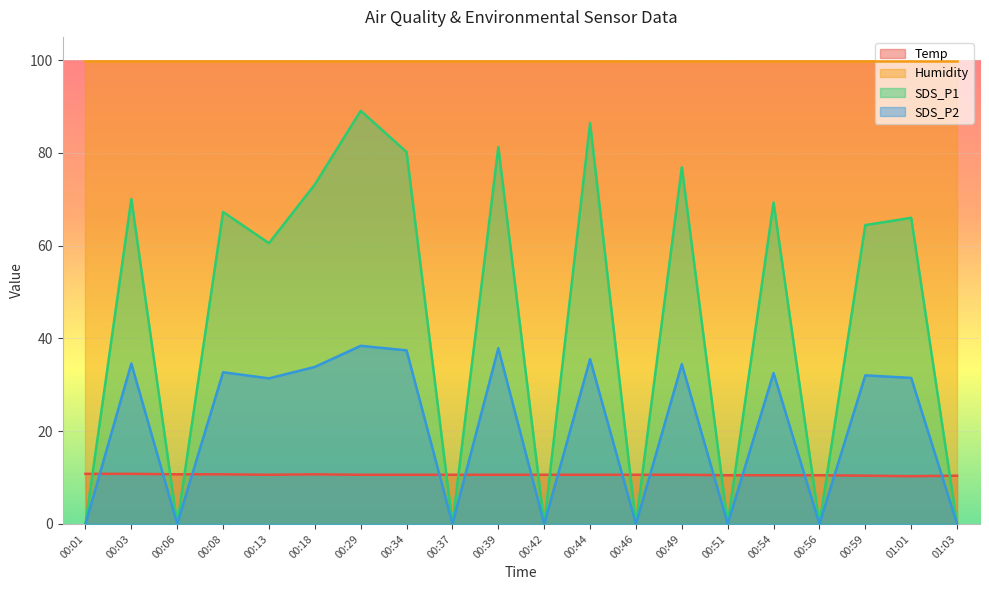

How many values in SDS_P1 are above zero?

12